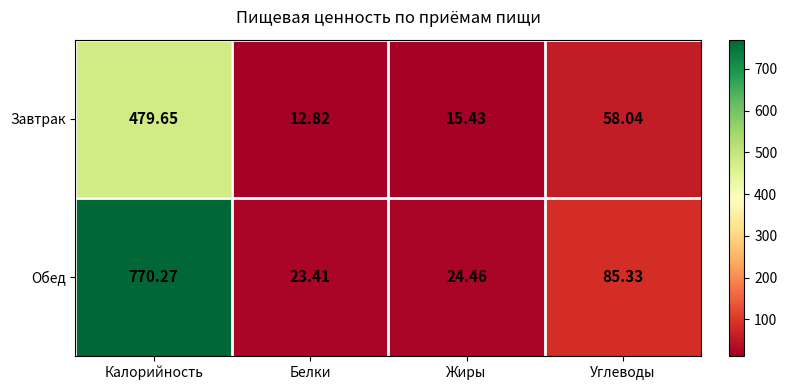

Which series changed the most between Калорийность and Белки?

Обед